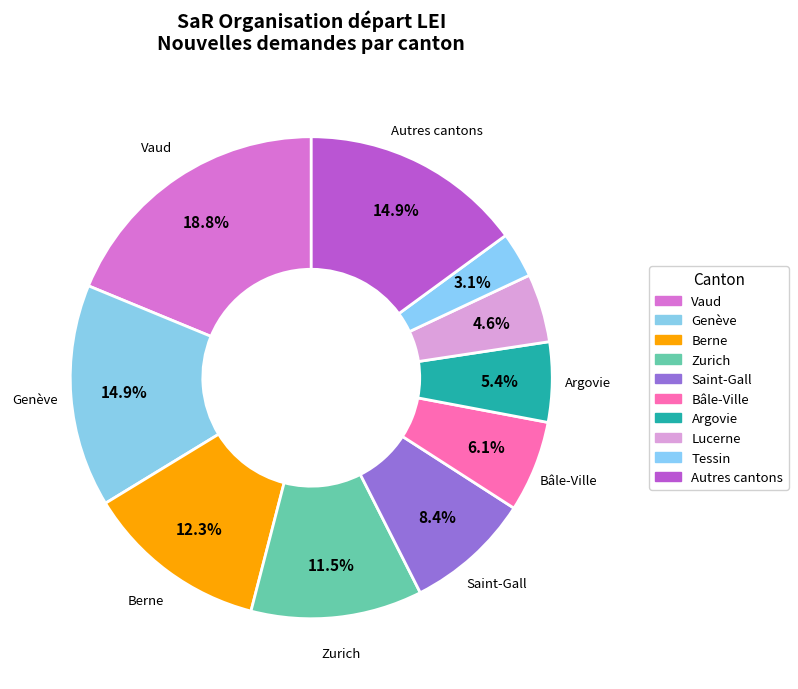

Count the number of slices in the pie.

10